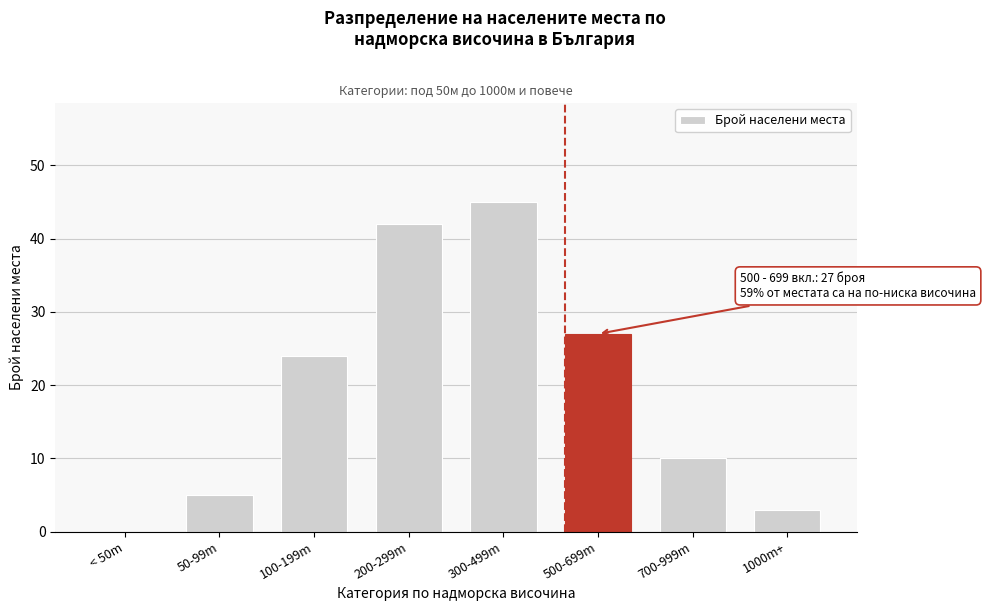

Reading left to right, what are all the values shown in this chart?

< 50m=0	50-99m=5	100-199m=24	200-299m=42	300-499m=45	500-699m=27	700-999m=10	1000m+=3